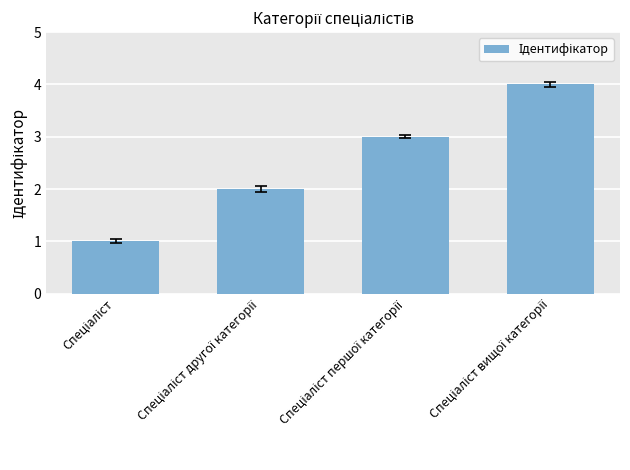

What is the difference between the maximum and minimum values?

3